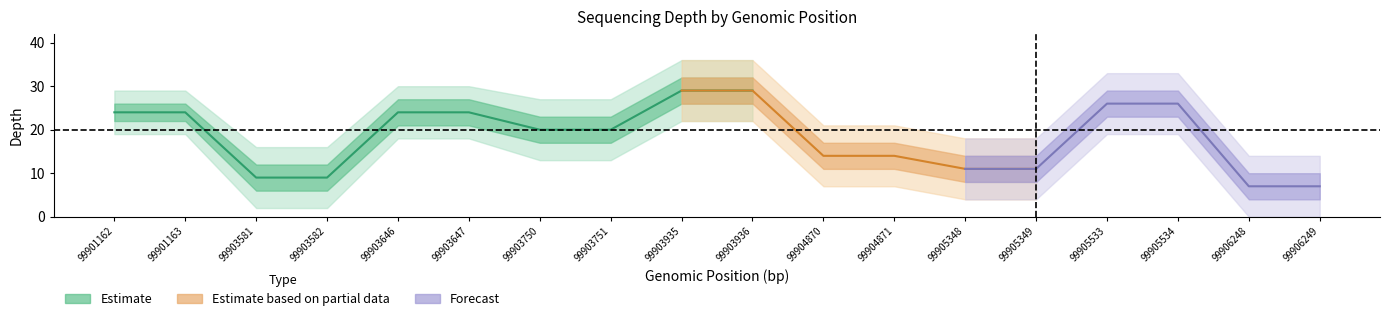

Is it true that the value at 99903936 is 17?

False